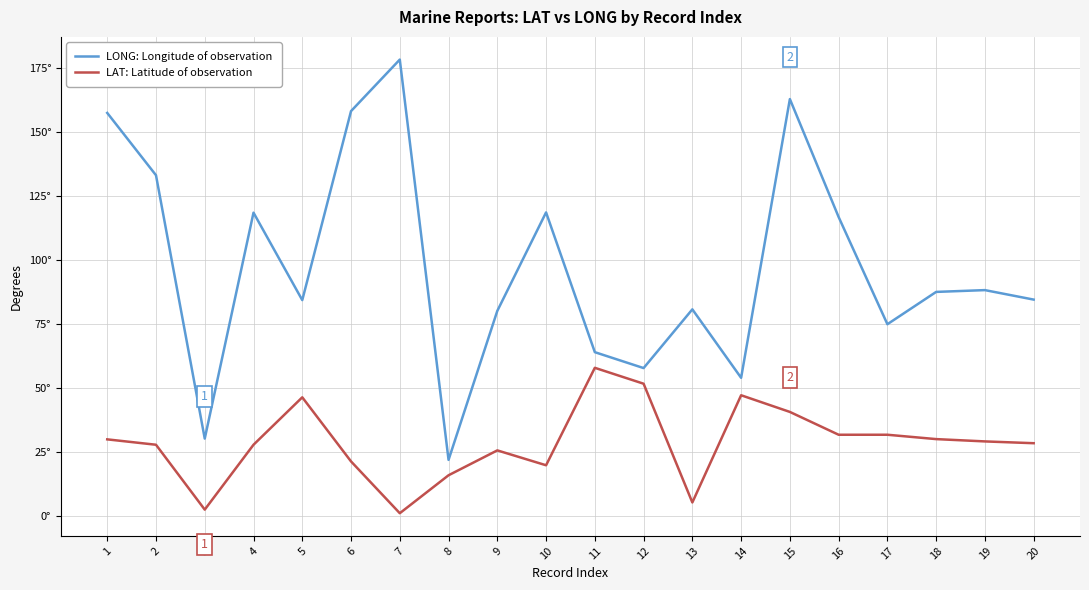

Is this an area chart (filled region under the line)?

No